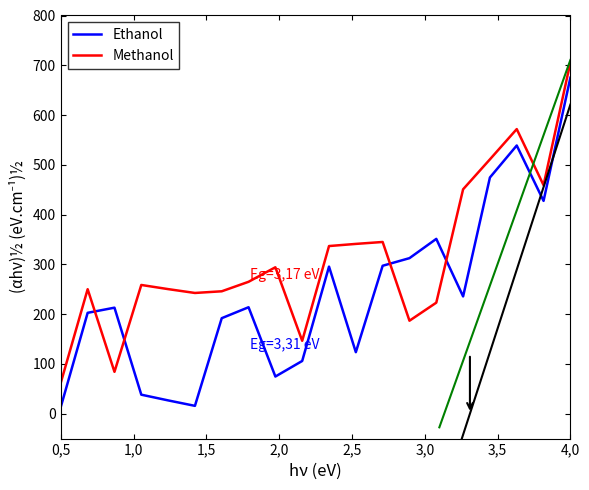

How many values in the Methanol series are below 264?

10